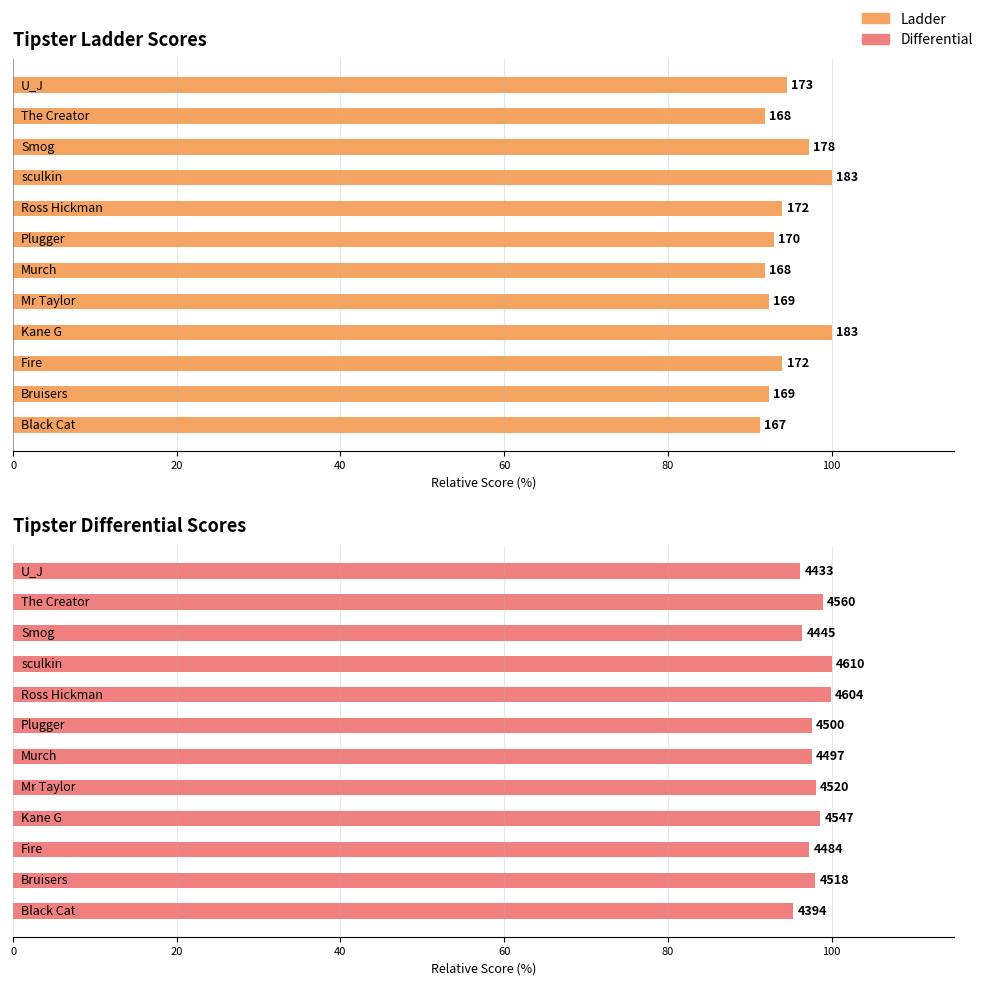

Read the Ladder value at 9.

97.3